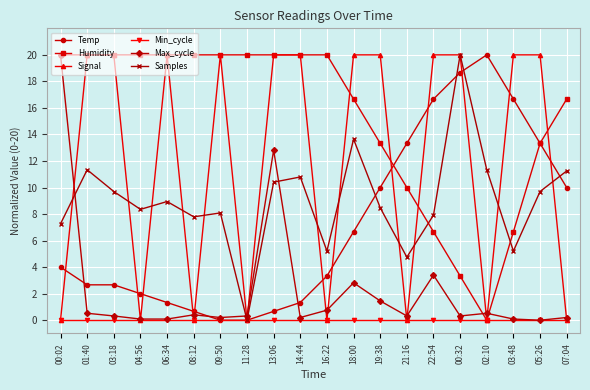

After their last crossing, which series has the higher values: Samples or Max_cycle?

Samples